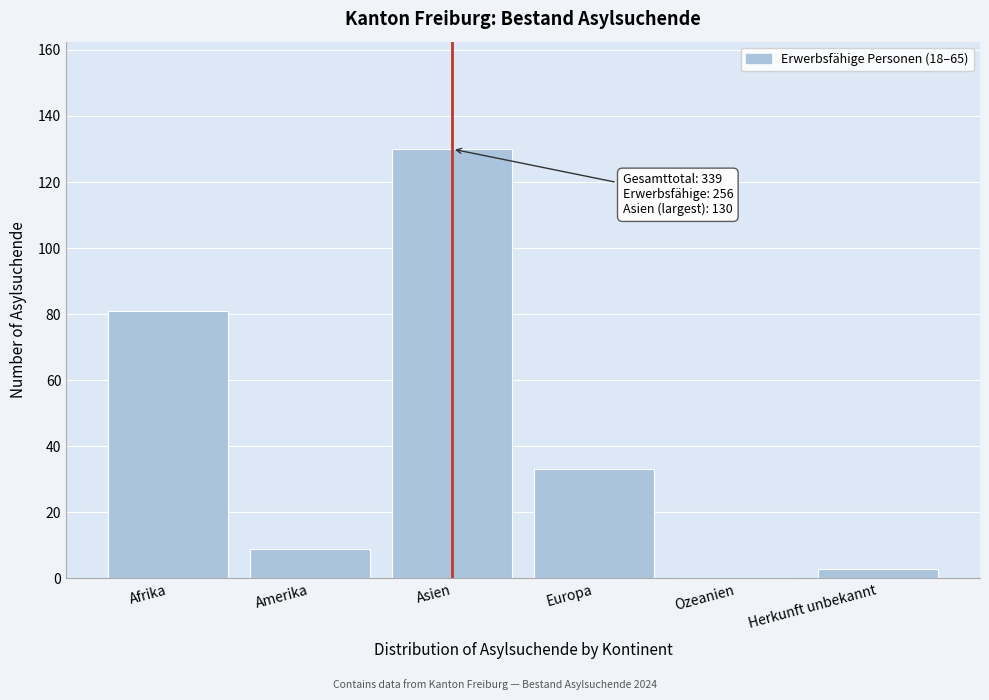

Reading right to left, extract all data points from this chart.

Herkunft unbekannt=3	Ozeanien=0	Europa=33	Asien=130	Amerika=9	Afrika=81